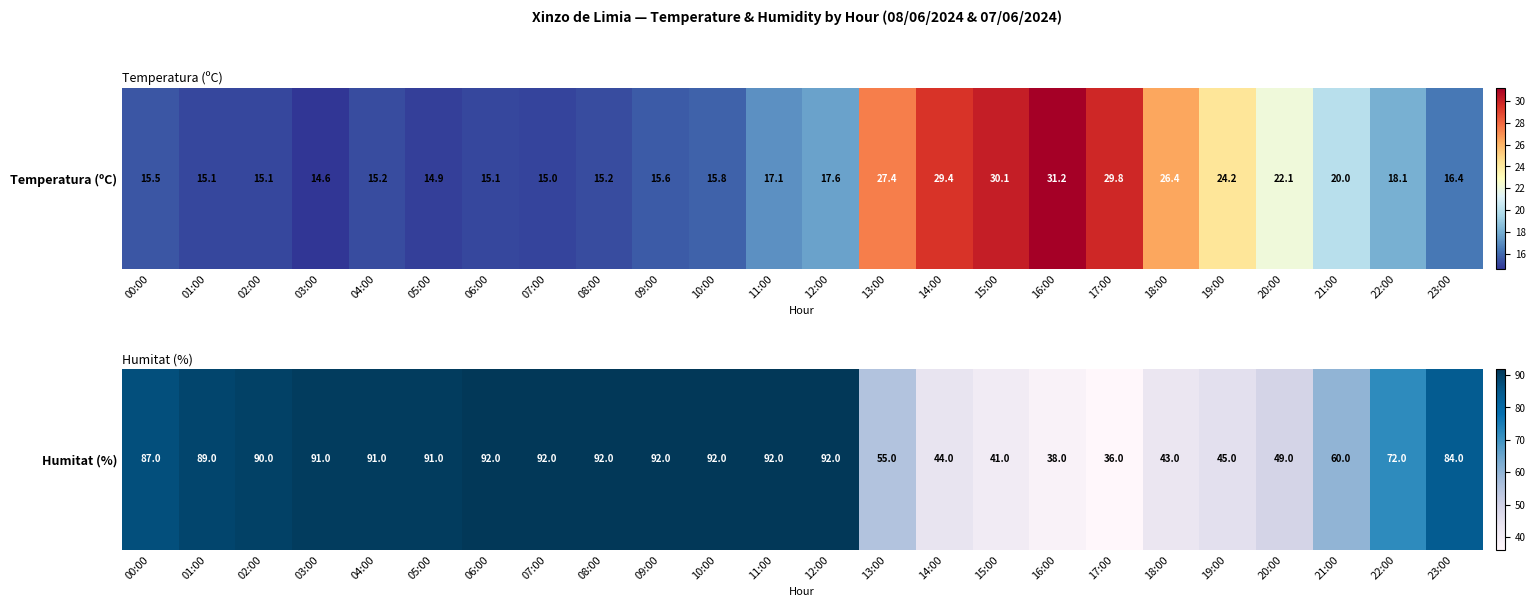

Which has a higher value, 23:00 or 02:00?

02:00